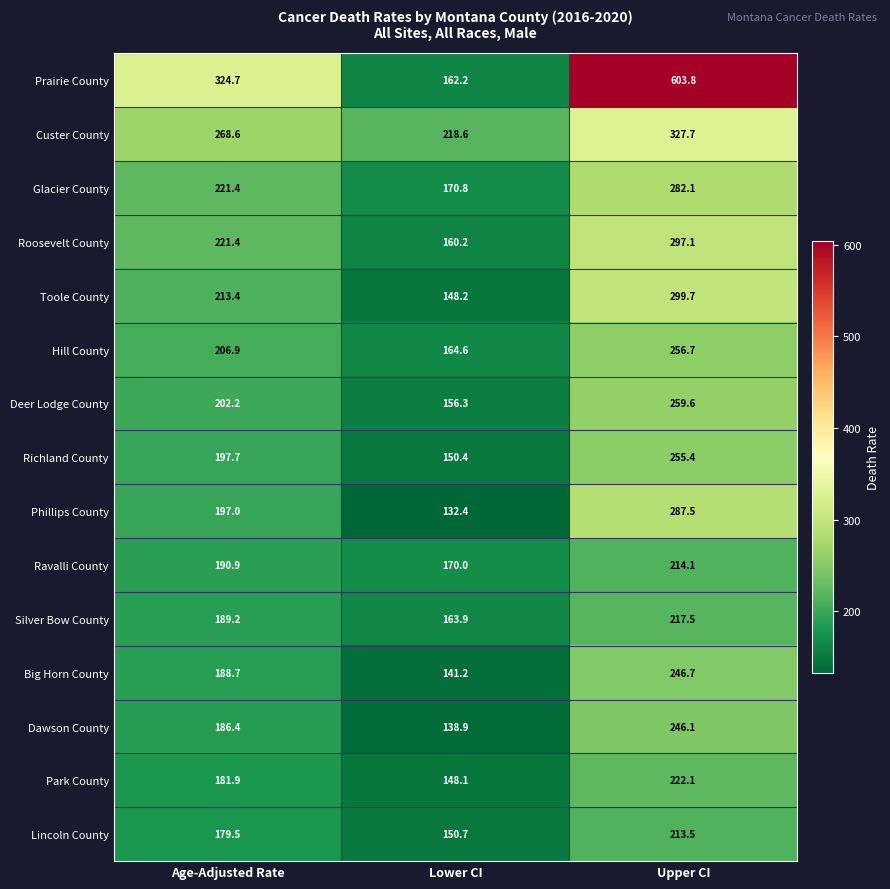

Which series has the largest total across all categories?

Prairie County